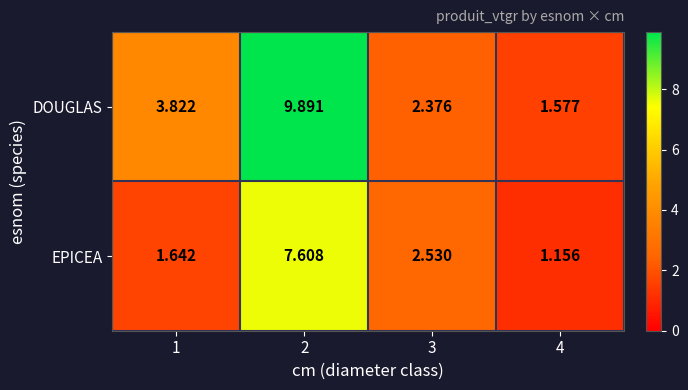

Is the value of EPICEA at 4 greater than the value of DOUGLAS at 4?

No